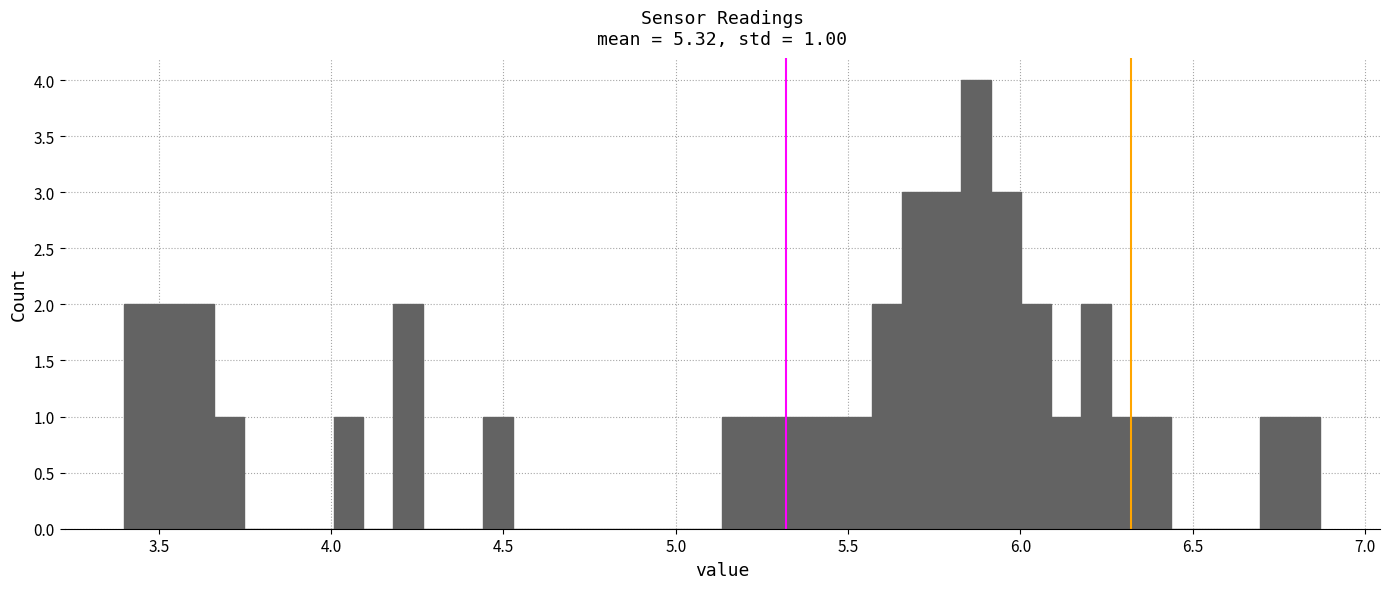

Read against the x-axis, roughly where is the centre of the tallest bar?

5.85